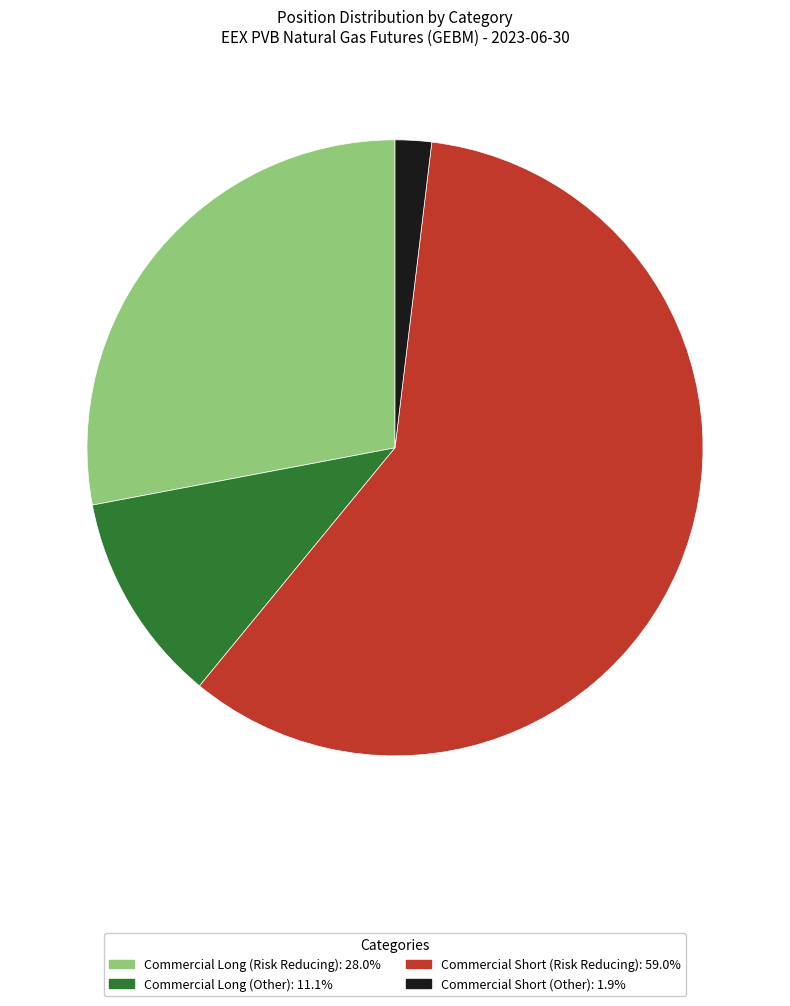

Is there a majority slice in this chart?

Yes